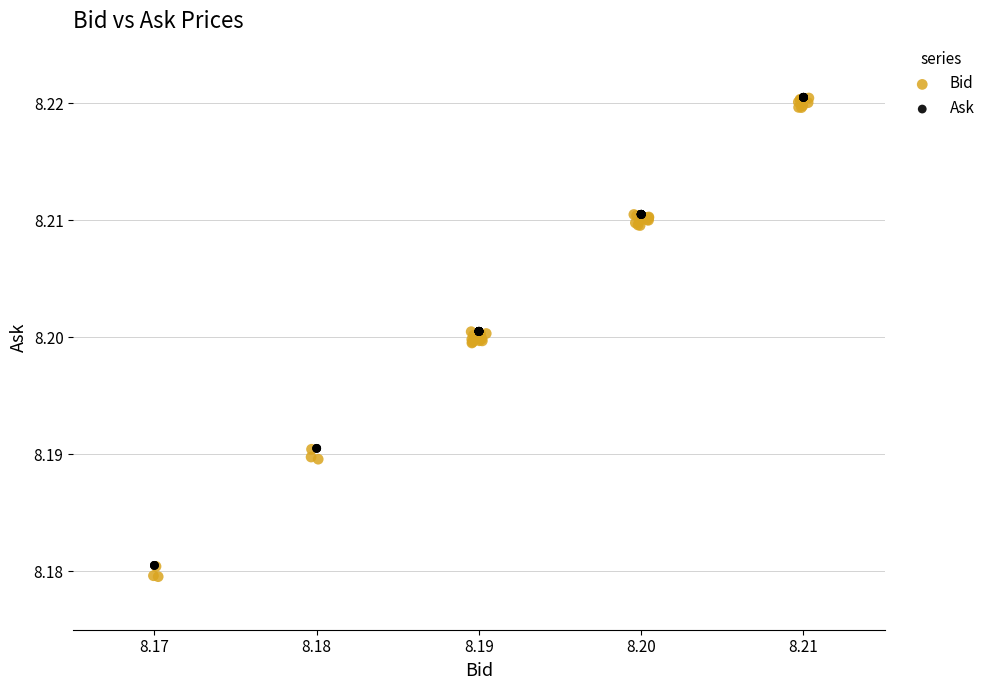

Which series has the largest Y range (max minus min)?

Bid